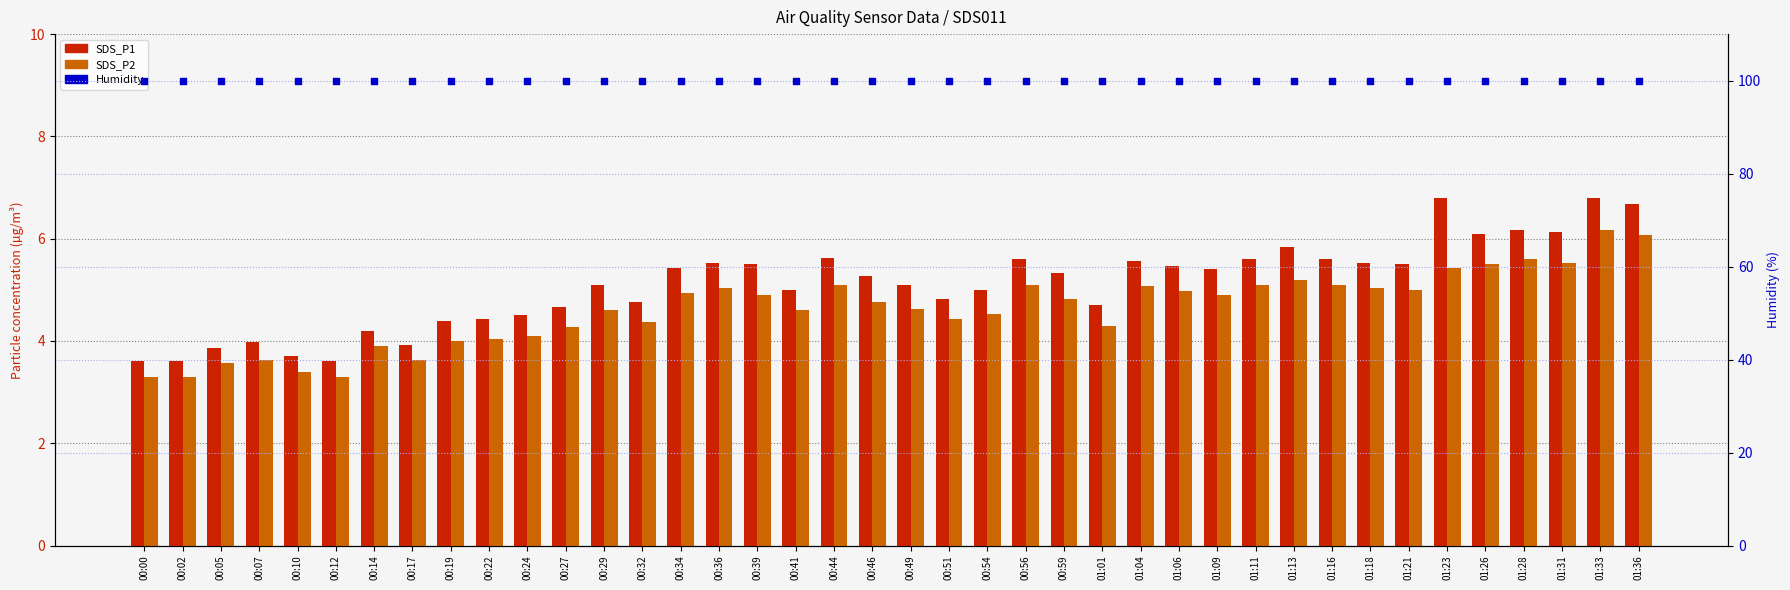

Which series has the widest spread of Y values?

SDS_P1